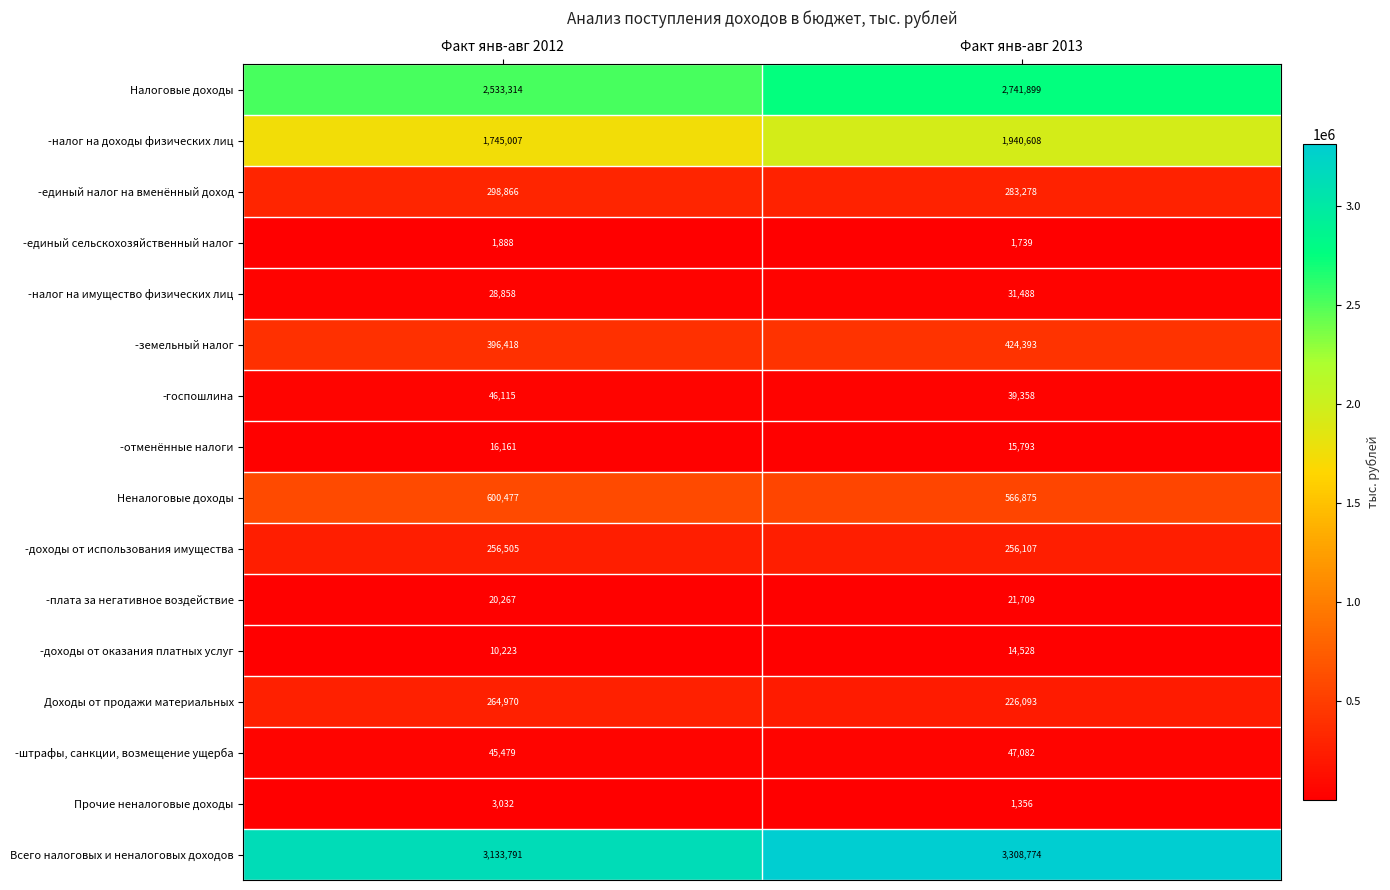

How many categories are shown in the chart?

2